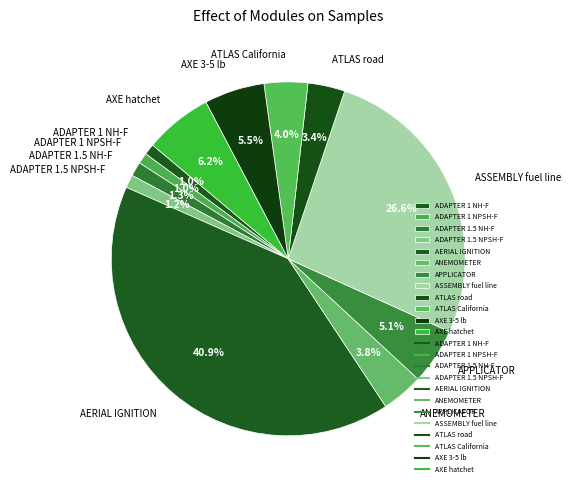

Is the sum of ATLAS road and ANEMOMETER greater than half?

No